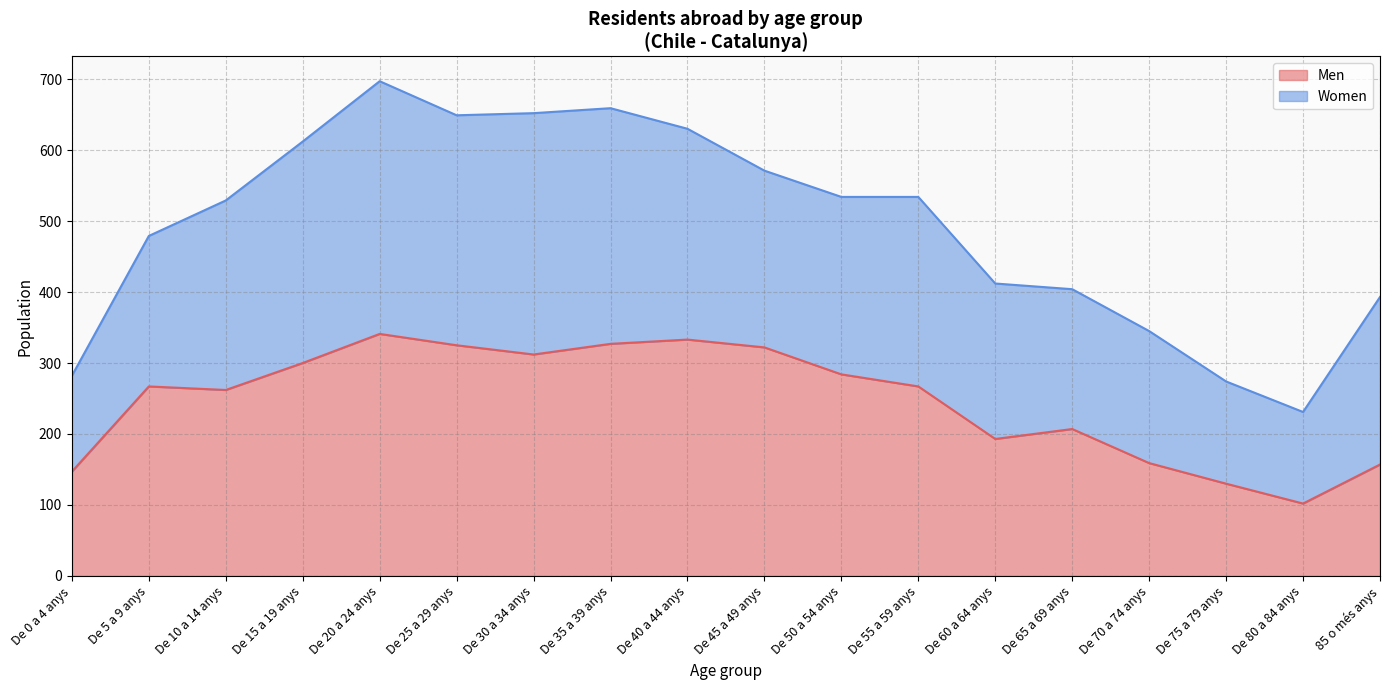

What is the change in value from De 20 a 24 anys to De 40 a 44 anys?

-8